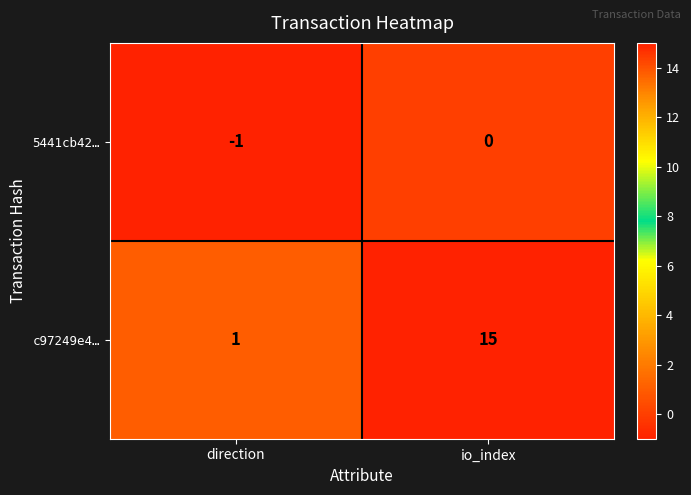

Which series has the largest total across all categories?

c97249e4…